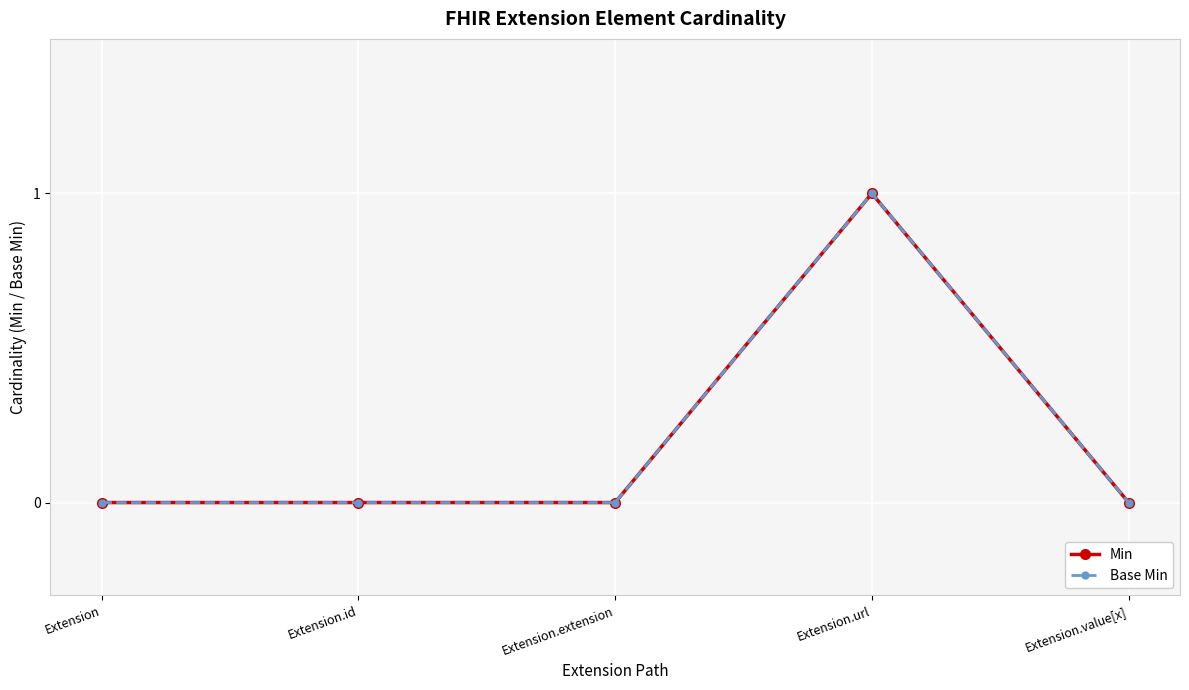

At which category is the sum across all series the highest?

Extension.url